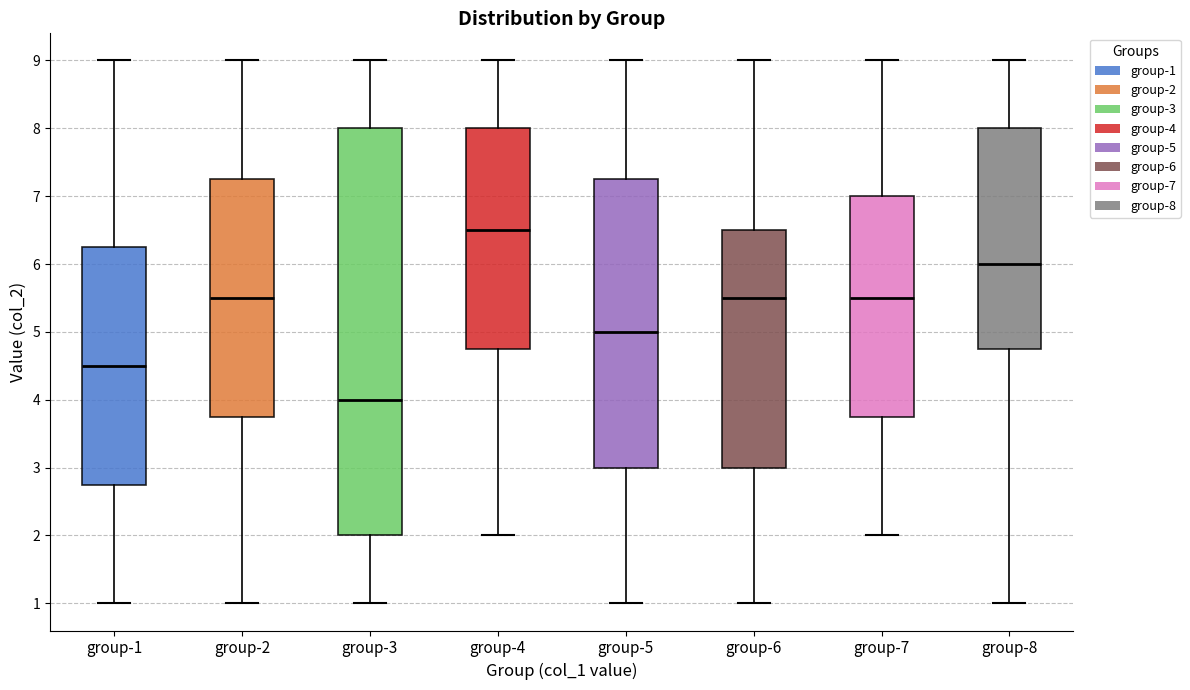

Reading left to right, transcribe this box plot: for each box, give where its median line is, the range the box spans, and where its two whiskers end, as read against the y-axis. The values are not printed on the chart, so give them approximately, as read against the axis.

group-1: median 4.5, box 2.8 to 6.3, whiskers 1.0 to 9.0
group-2: median 5.5, box 3.8 to 7.3, whiskers 1.0 to 9.0
group-3: median 4.0, box 2.0 to 8.0, whiskers 1.0 to 9.0
group-4: median 6.5, box 4.8 to 8.0, whiskers 2.0 to 9.0
group-5: median 5.0, box 3.0 to 7.3, whiskers 1.0 to 9.0
group-6: median 5.5, box 3.0 to 6.5, whiskers 1.0 to 9.0
group-7: median 5.5, box 3.8 to 7.0, whiskers 2.0 to 9.0
group-8: median 6.0, box 4.8 to 8.0, whiskers 1.0 to 9.0